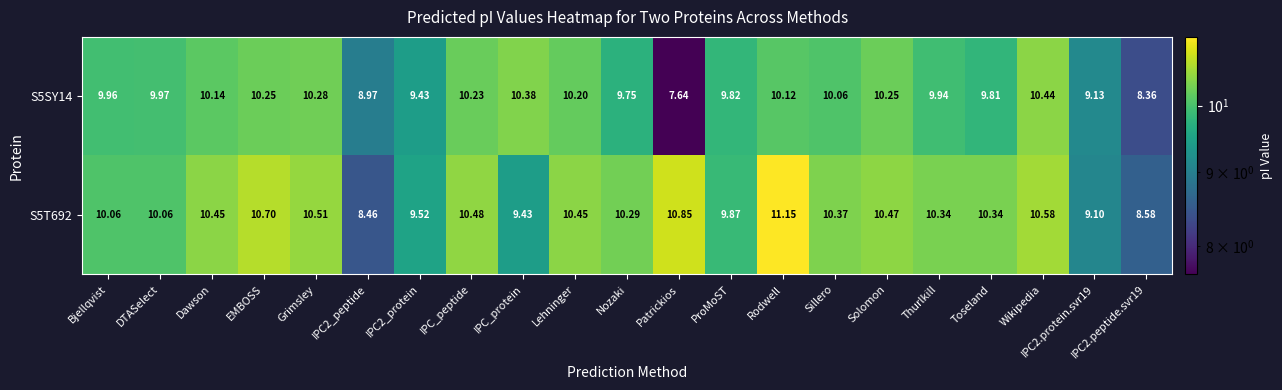

Which category has the highest value across all series?

Rodwell